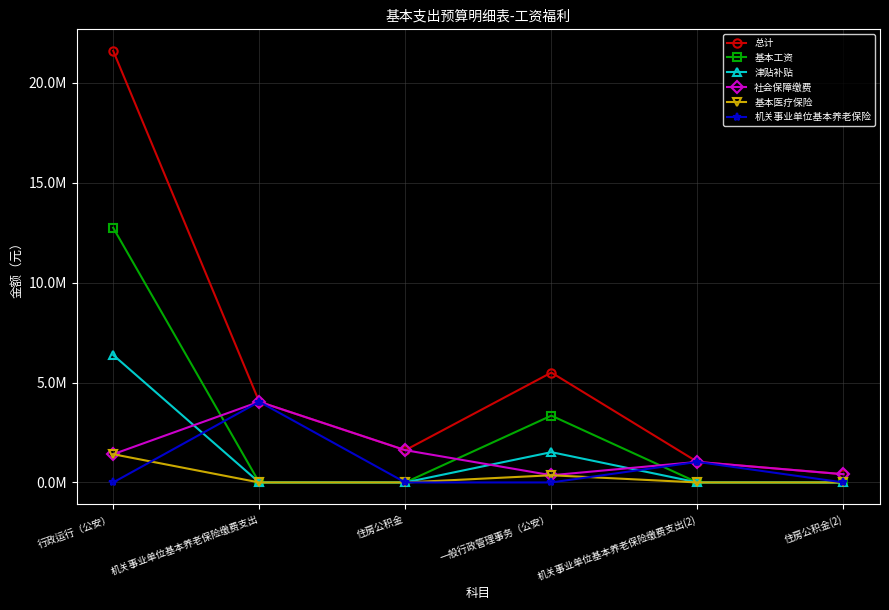

Between 行政运行（公安） and 一般行政管理事务（公安）, which is larger?

行政运行（公安）